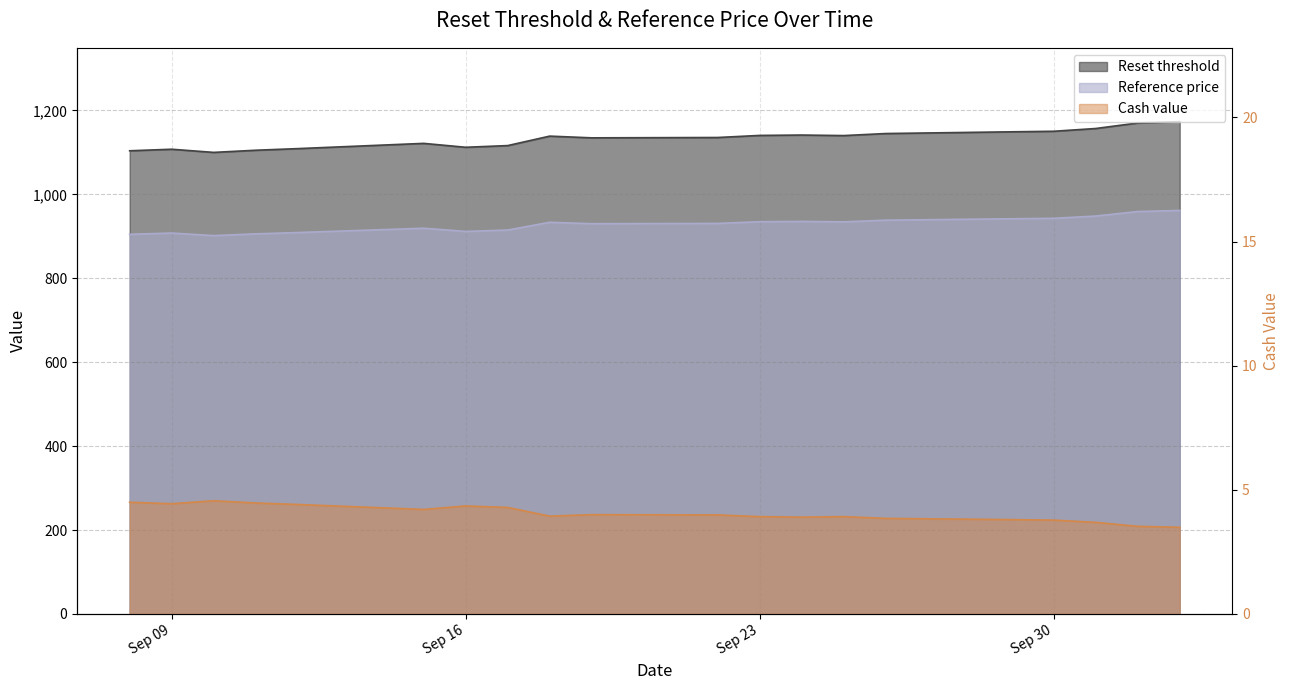

At which label is the value closest to 4?

9